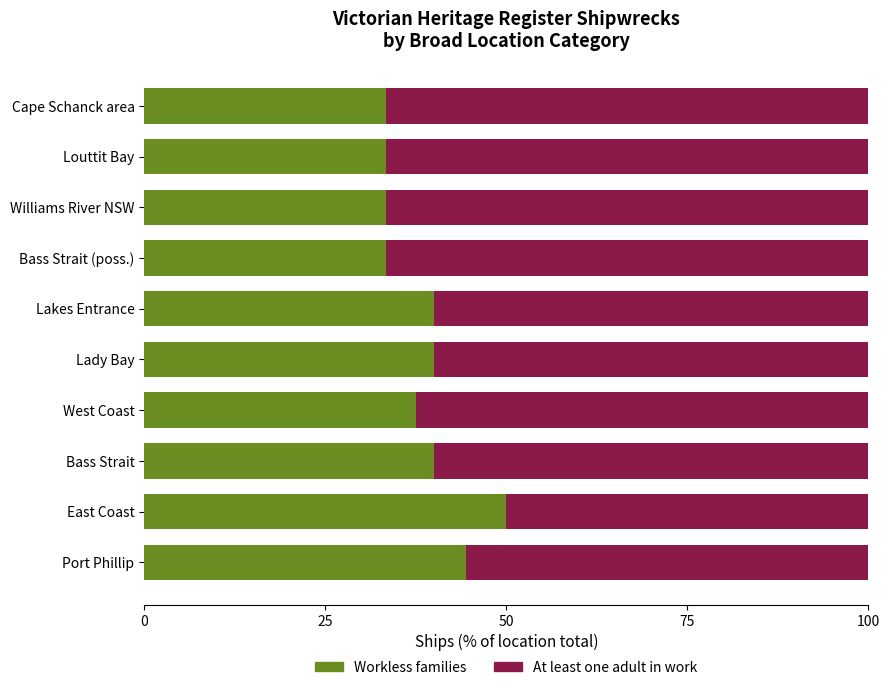

What is the difference between the second highest and second lowest values in the Workless families series?

11.1